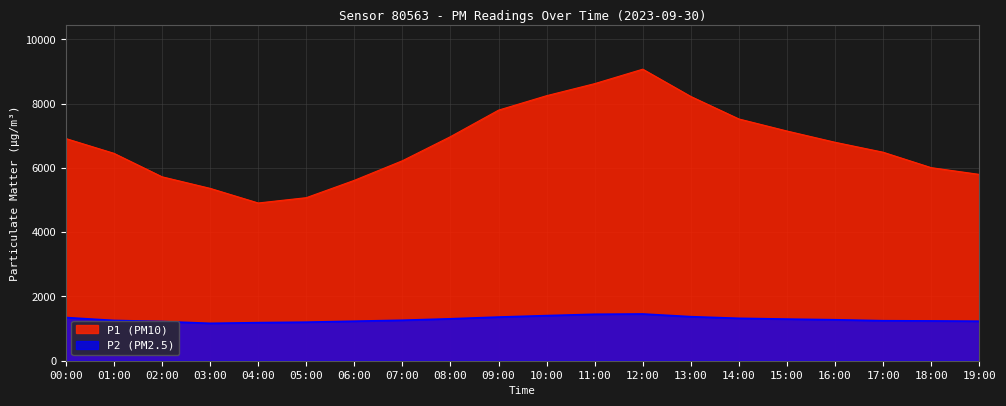

Does the chart display data point markers on the line(s)?

No